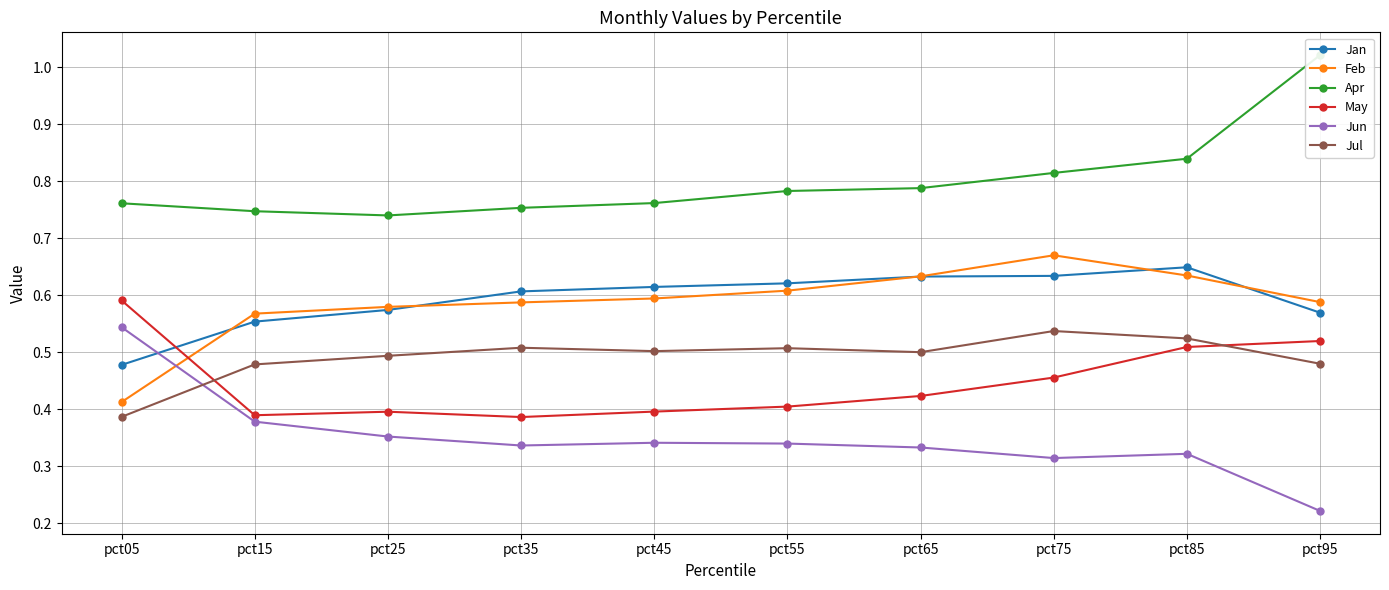

Reading left to right, extract all data points from this chart.

Jan: 0.5	0.6	0.6	0.6	0.6	0.6	0.6	0.6	0.6	0.6
Feb: 0.4	0.6	0.6	0.6	0.6	0.6	0.6	0.7	0.6	0.6
Apr: 0.8	0.7	0.7	0.8	0.8	0.8	0.8	0.8	0.8	1.0
May: 0.6	0.4	0.4	0.4	0.4	0.4	0.4	0.5	0.5	0.5
Jun: 0.5	0.4	0.4	0.3	0.3	0.3	0.3	0.3	0.3	0.2
Jul: 0.4	0.5	0.5	0.5	0.5	0.5	0.5	0.5	0.5	0.5